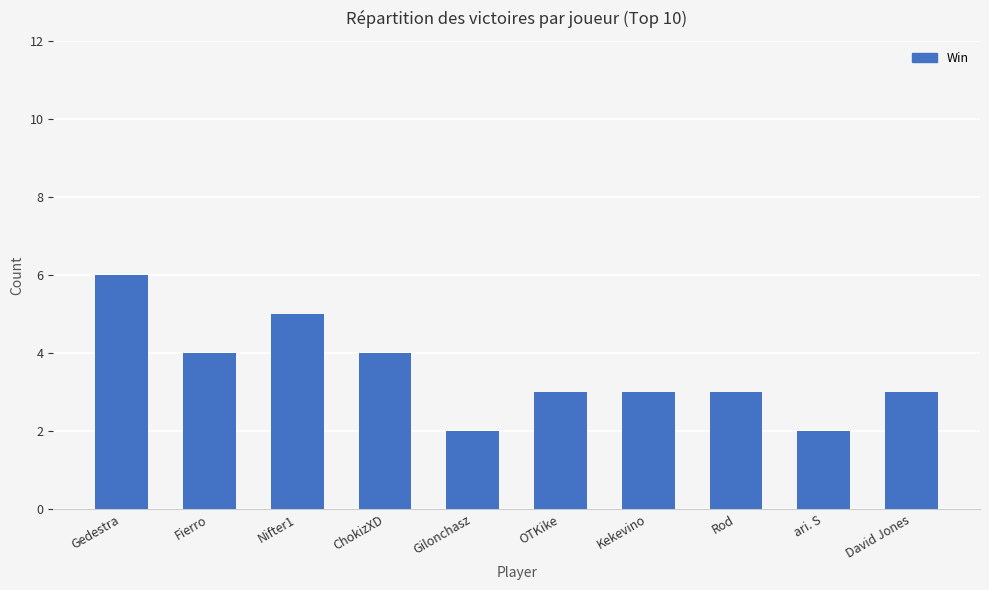

What is the ratio of the value at Rod to the value at ari. S?

1.5